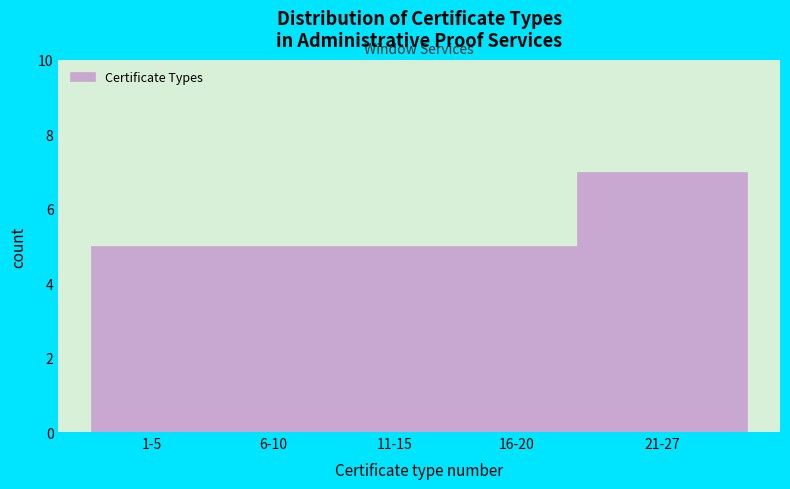

Reading left to right, list all the values displayed in this chart.

5	5	5	5	7